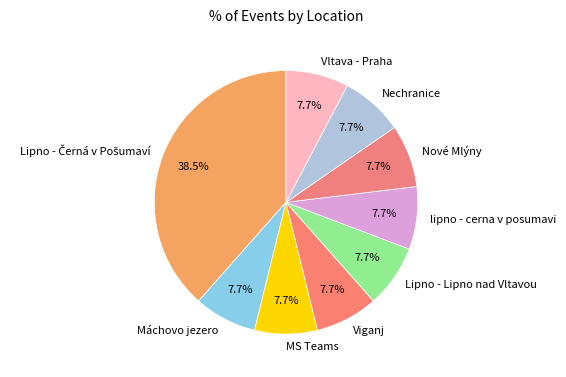

Is there any slice that represents more than half of the pie?

No